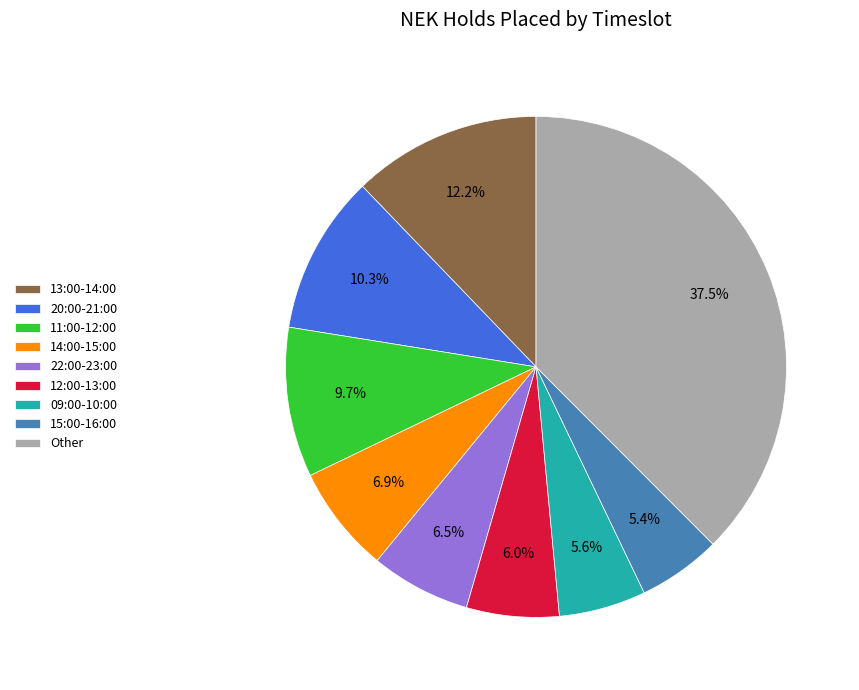

What percentage is the 12:00-13:00 slice, to the nearest percent?

6%